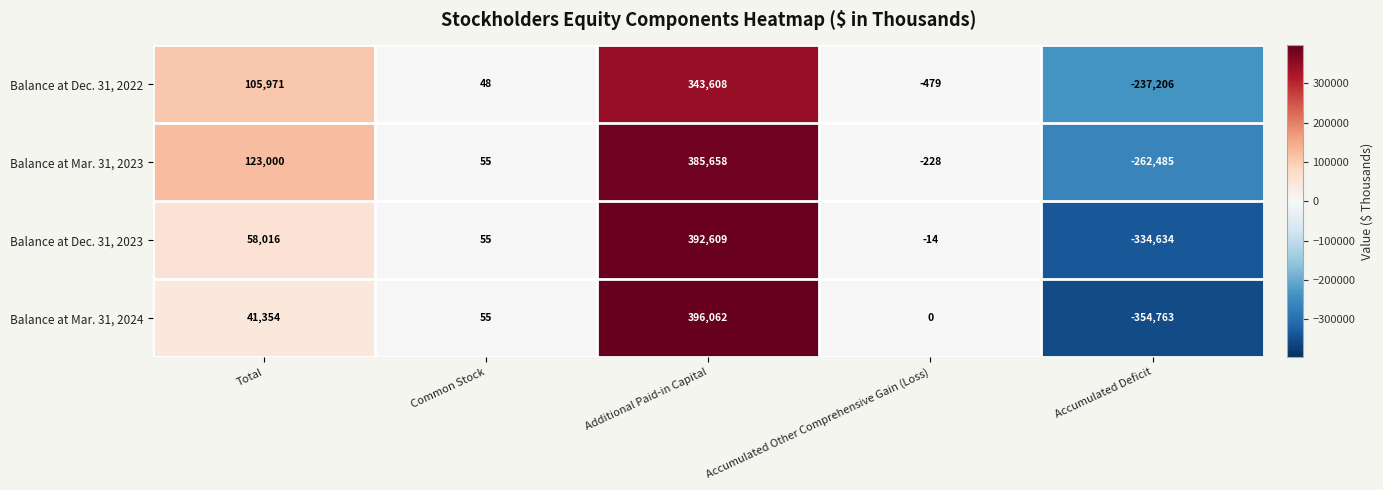

Rank the categories by Balance at Dec. 31, 2022 value from highest to lowest.

Additional Paid-in Capital, Total, Common Stock, Accumulated Other Comprehensive Gain (Loss), Accumulated Deficit